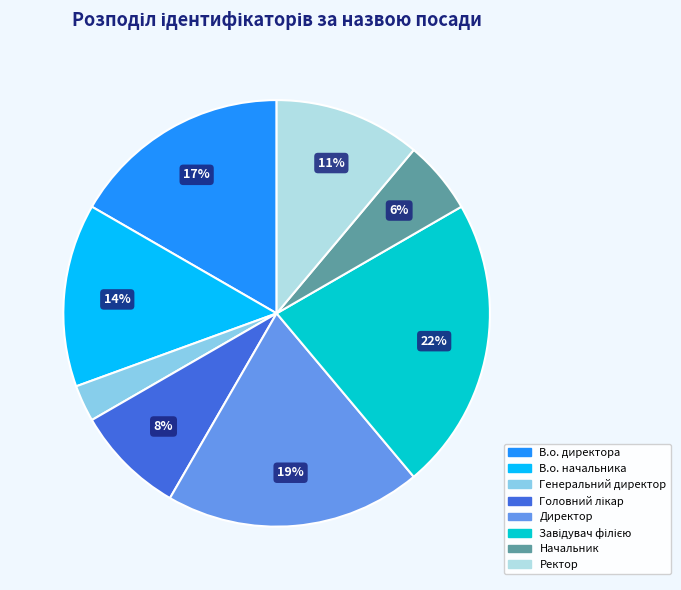

Which category has the smallest portion of the pie?

Генеральний директор